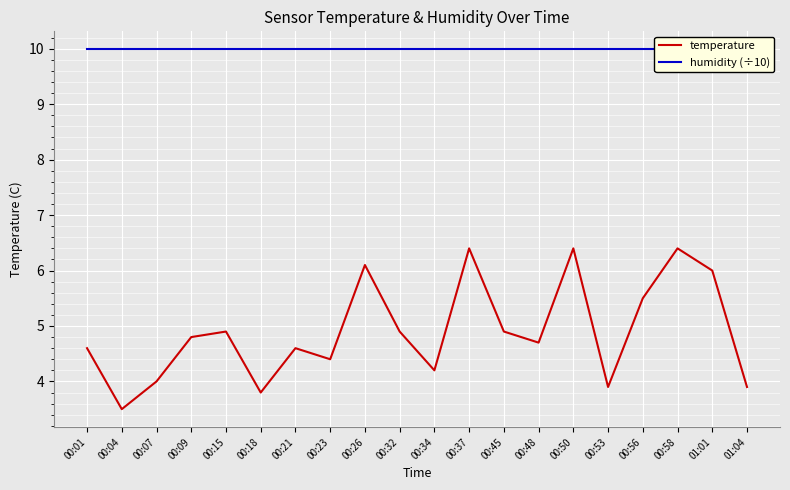

How many data points in temperature are less than 4?

4